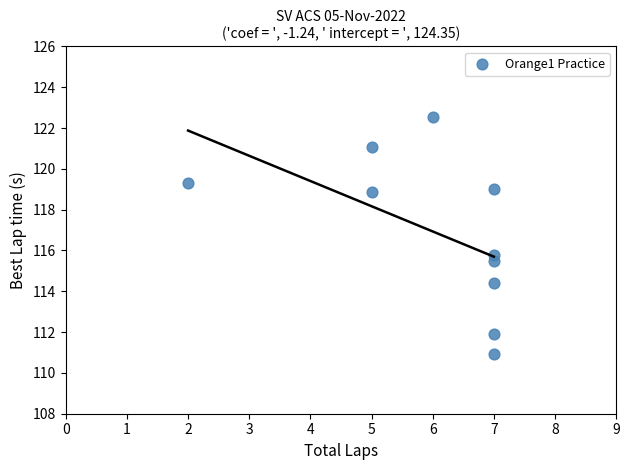

What Y value in the scatter plot is closest to 116?

115.8